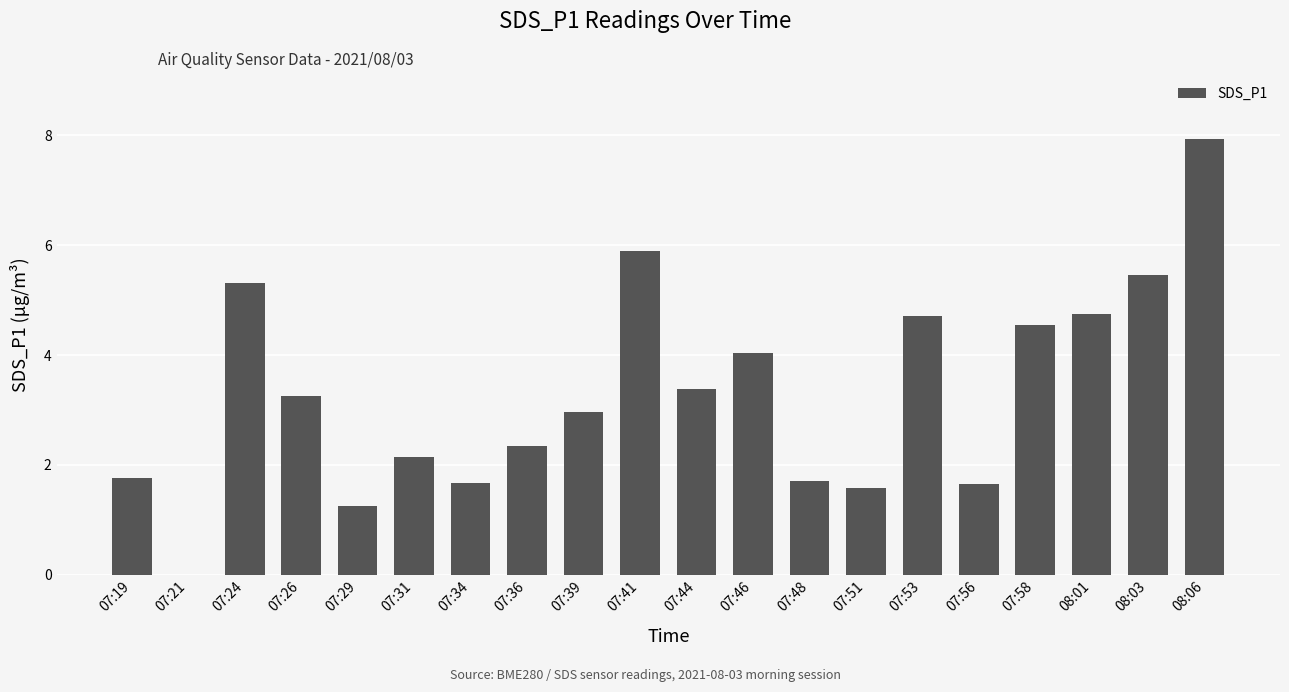

The value at 07:56 is 1.6. True or false?

True